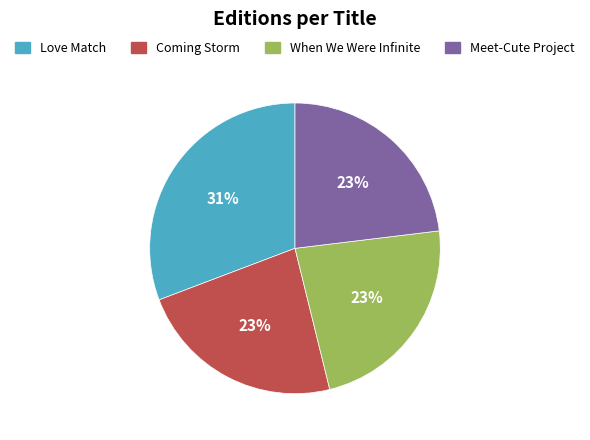

Which category has the biggest portion of the pie?

Love Match